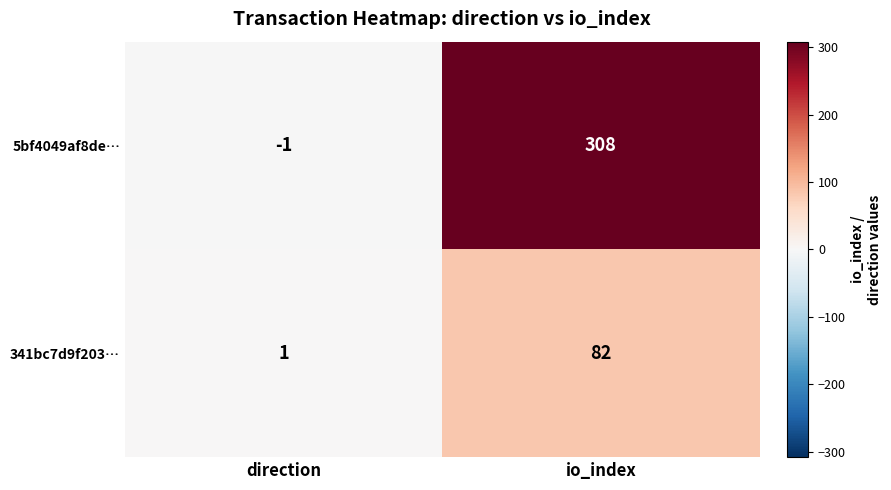

Which series changed the most between direction and io_index?

5bf4049af8de…